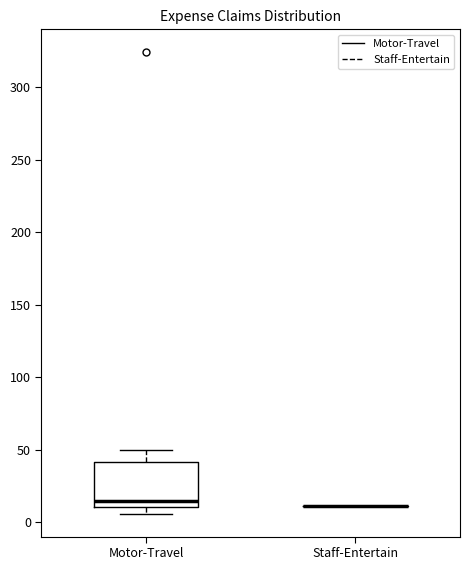

Reading left to right, read every box against the y-axis: the position of its median line, the range the box covers, and the ends of its whiskers. The values are not printed on the chart, so give them approximately, as read against the axis.

Motor-Travel: median 15, box 10 to 40, whiskers 5 to 50
Staff-Entertain: box collapsed to a line at 10, whiskers 10 to 10